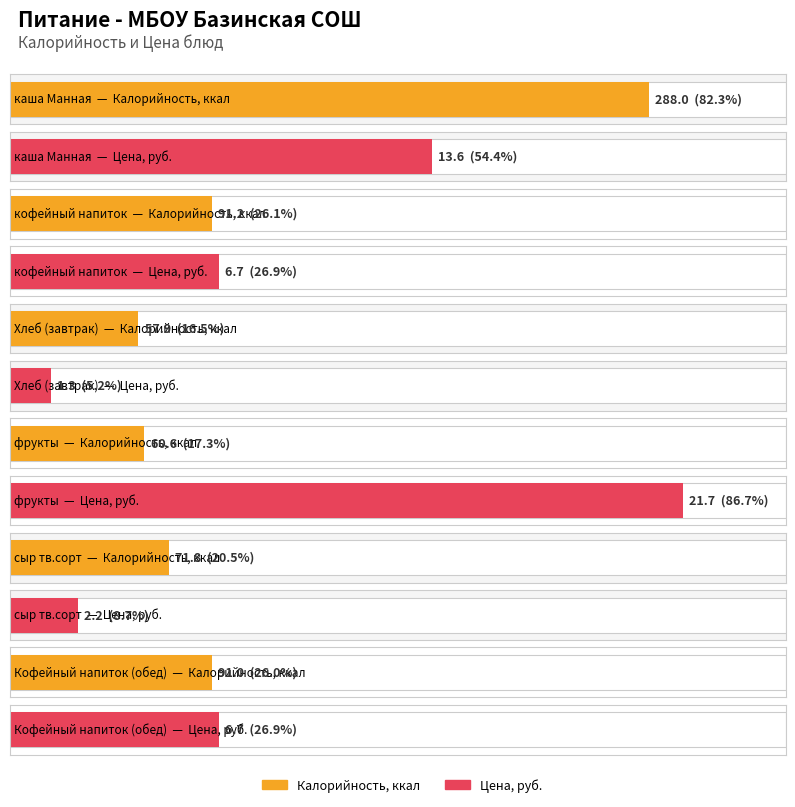

Where does the Калорийность series first go above 91?

каша Манная